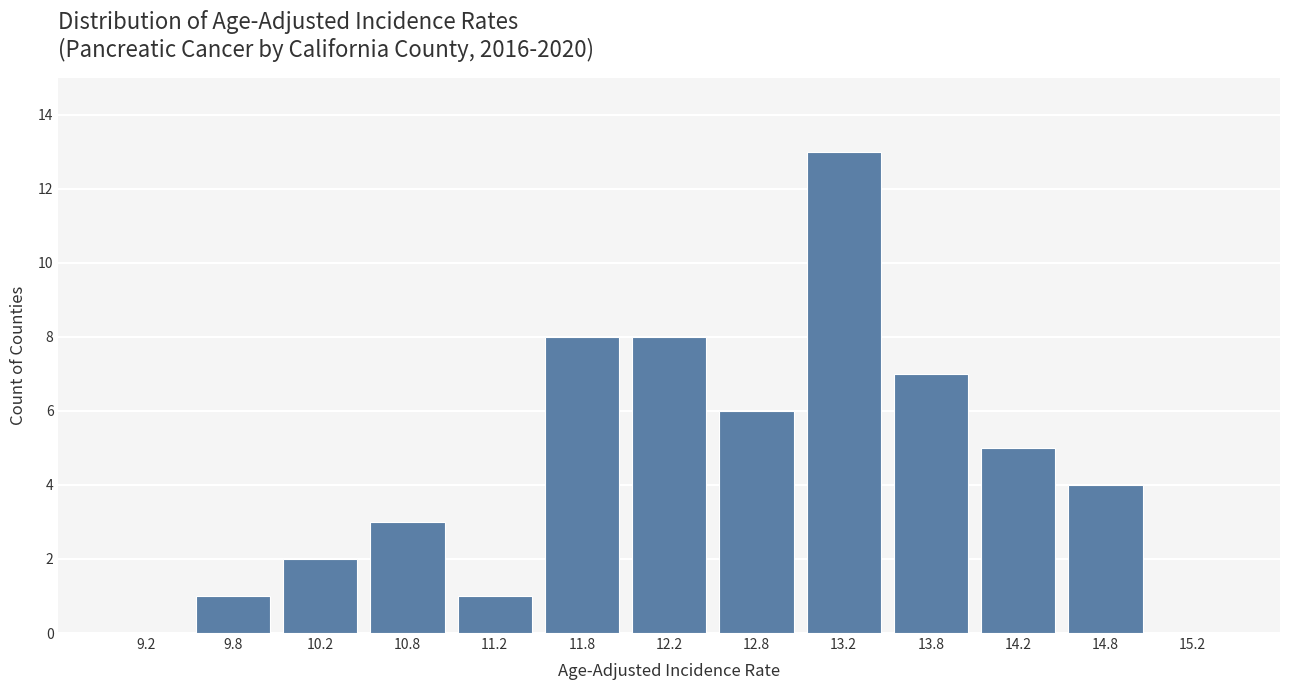

Reading left to right, transcribe this chart: for each bar, give the range it covers on the x-axis and its height. The values are not printed on the chart, so give them approximately, as read against the axis.

9.0 to 9.5: 0
9.5 to 10.0: 1
10.0 to 10.5: 2
10.5 to 11.0: 3
11.0 to 11.5: 1
11.5 to 12.0: 8
12.0 to 12.5: 8
12.5 to 13.0: 6
13.0 to 13.5: 13
13.5 to 14.0: 7
14.0 to 14.5: 5
14.5 to 15.0: 4
15.0 to 15.5: 0